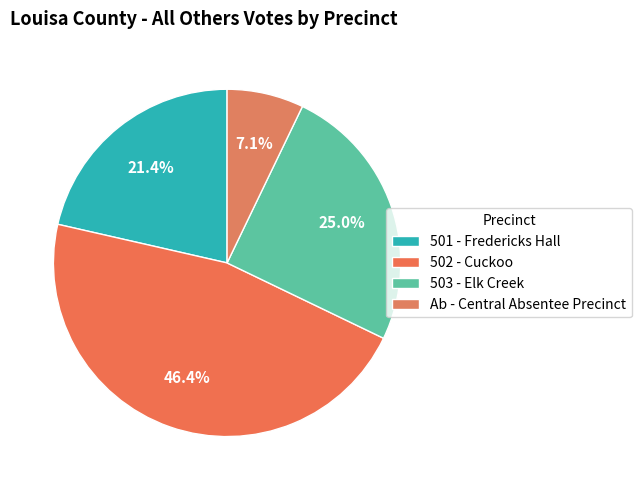

Rank the categories by value from highest to lowest.

502 - Cuckoo, 503 - Elk Creek, 501 - Fredericks Hall, Ab - Central Absentee Precinct